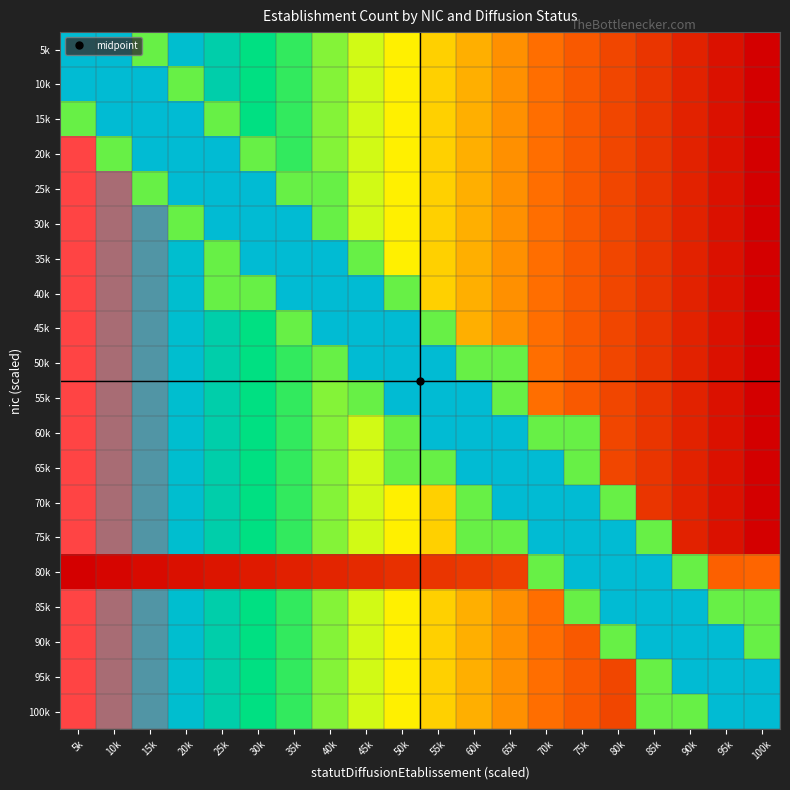

Reading left to right, extract all data points from this chart.

5k: 5k=0.8	10k=0.8	15k=0.7	20k=0.8	25k=0.8	30k=0.7	35k=0.7	40k=0.6	45k=0.6	50k=0.5	55k=0.5	60k=0.4	65k=0.4	70k=0.3	75k=0.3	80k=0.2	85k=0.2	90k=0.1	95k=0.1	100k=0.0
10k: 5k=0.8	10k=0.8	15k=0.8	20k=0.7	25k=0.8	30k=0.7	35k=0.7	40k=0.6	45k=0.6	50k=0.5	55k=0.5	60k=0.4	65k=0.4	70k=0.3	75k=0.3	80k=0.2	85k=0.2	90k=0.1	95k=0.1	100k=0.0
15k: 5k=0.7	10k=0.8	15k=0.8	20k=0.8	25k=0.7	30k=0.7	35k=0.7	40k=0.6	45k=0.6	50k=0.5	55k=0.5	60k=0.4	65k=0.4	70k=0.3	75k=0.3	80k=0.2	85k=0.2	90k=0.1	95k=0.1	100k=0.0
20k: 5k=1.0	10k=0.7	15k=0.8	20k=0.8	25k=0.8	30k=0.7	35k=0.7	40k=0.6	45k=0.6	50k=0.5	55k=0.5	60k=0.4	65k=0.4	70k=0.3	75k=0.3	80k=0.2	85k=0.2	90k=0.1	95k=0.1	100k=0.0
25k: 5k=1.0	10k=0.9	15k=0.7	20k=0.8	25k=0.8	30k=0.8	35k=0.7	40k=0.7	45k=0.6	50k=0.5	55k=0.5	60k=0.4	65k=0.4	70k=0.3	75k=0.3	80k=0.2	85k=0.2	90k=0.1	95k=0.1	100k=0.0
30k: 5k=1.0	10k=0.9	15k=0.9	20k=0.7	25k=0.8	30k=0.8	35k=0.8	40k=0.7	45k=0.6	50k=0.5	55k=0.5	60k=0.4	65k=0.4	70k=0.3	75k=0.3	80k=0.2	85k=0.2	90k=0.1	95k=0.1	100k=0.0
35k: 5k=1.0	10k=0.9	15k=0.9	20k=0.8	25k=0.7	30k=0.8	35k=0.8	40k=0.8	45k=0.7	50k=0.5	55k=0.5	60k=0.4	65k=0.4	70k=0.3	75k=0.3	80k=0.2	85k=0.2	90k=0.1	95k=0.1	100k=0.0
40k: 5k=1.0	10k=0.9	15k=0.9	20k=0.8	25k=0.7	30k=0.7	35k=0.8	40k=0.8	45k=0.8	50k=0.7	55k=0.5	60k=0.4	65k=0.4	70k=0.3	75k=0.3	80k=0.2	85k=0.2	90k=0.1	95k=0.1	100k=0.0
45k: 5k=1.0	10k=0.9	15k=0.9	20k=0.8	25k=0.8	30k=0.7	35k=0.7	40k=0.8	45k=0.8	50k=0.8	55k=0.7	60k=0.4	65k=0.4	70k=0.3	75k=0.3	80k=0.2	85k=0.2	90k=0.1	95k=0.1	100k=0.0
50k: 5k=1.0	10k=0.9	15k=0.9	20k=0.8	25k=0.8	30k=0.7	35k=0.7	40k=0.7	45k=0.8	50k=0.8	55k=0.8	60k=0.7	65k=0.7	70k=0.3	75k=0.3	80k=0.2	85k=0.2	90k=0.1	95k=0.1	100k=0.0
55k: 5k=1.0	10k=0.9	15k=0.9	20k=0.8	25k=0.8	30k=0.7	35k=0.7	40k=0.6	45k=0.7	50k=0.8	55k=0.8	60k=0.8	65k=0.7	70k=0.3	75k=0.3	80k=0.2	85k=0.2	90k=0.1	95k=0.1	100k=0.0
60k: 5k=1.0	10k=0.9	15k=0.9	20k=0.8	25k=0.8	30k=0.7	35k=0.7	40k=0.6	45k=0.6	50k=0.7	55k=0.8	60k=0.8	65k=0.8	70k=0.7	75k=0.7	80k=0.2	85k=0.2	90k=0.1	95k=0.1	100k=0.0
65k: 5k=1.0	10k=0.9	15k=0.9	20k=0.8	25k=0.8	30k=0.7	35k=0.7	40k=0.6	45k=0.6	50k=0.7	55k=0.7	60k=0.8	65k=0.8	70k=0.8	75k=0.7	80k=0.2	85k=0.2	90k=0.1	95k=0.1	100k=0.0
70k: 5k=1.0	10k=0.9	15k=0.9	20k=0.8	25k=0.8	30k=0.7	35k=0.7	40k=0.6	45k=0.6	50k=0.5	55k=0.5	60k=0.7	65k=0.8	70k=0.8	75k=0.8	80k=0.7	85k=0.2	90k=0.1	95k=0.1	100k=0.0
75k: 5k=1.0	10k=0.9	15k=0.9	20k=0.8	25k=0.8	30k=0.7	35k=0.7	40k=0.6	45k=0.6	50k=0.5	55k=0.5	60k=0.7	65k=0.7	70k=0.8	75k=0.8	80k=0.8	85k=0.7	90k=0.1	95k=0.1	100k=0.0
80k: 5k=0.0	10k=0.0	15k=0.0	20k=0.0	25k=0.1	30k=0.1	35k=0.1	40k=0.1	45k=0.1	50k=0.1	55k=0.2	60k=0.2	65k=0.2	70k=0.7	75k=0.8	80k=0.8	85k=0.8	90k=0.7	95k=0.3	100k=0.3
85k: 5k=1.0	10k=0.9	15k=0.9	20k=0.8	25k=0.8	30k=0.7	35k=0.7	40k=0.6	45k=0.6	50k=0.5	55k=0.5	60k=0.4	65k=0.4	70k=0.3	75k=0.7	80k=0.8	85k=0.8	90k=0.8	95k=0.7	100k=0.7
90k: 5k=1.0	10k=0.9	15k=0.9	20k=0.8	25k=0.8	30k=0.7	35k=0.7	40k=0.6	45k=0.6	50k=0.5	55k=0.5	60k=0.4	65k=0.4	70k=0.3	75k=0.3	80k=0.7	85k=0.8	90k=0.8	95k=0.8	100k=0.7
95k: 5k=1.0	10k=0.9	15k=0.9	20k=0.8	25k=0.8	30k=0.7	35k=0.7	40k=0.6	45k=0.6	50k=0.5	55k=0.5	60k=0.4	65k=0.4	70k=0.3	75k=0.3	80k=0.2	85k=0.7	90k=0.8	95k=0.8	100k=0.8
100k: 5k=1.0	10k=0.9	15k=0.9	20k=0.8	25k=0.8	30k=0.7	35k=0.7	40k=0.6	45k=0.6	50k=0.5	55k=0.5	60k=0.4	65k=0.4	70k=0.3	75k=0.3	80k=0.2	85k=0.7	90k=0.7	95k=0.8	100k=0.8